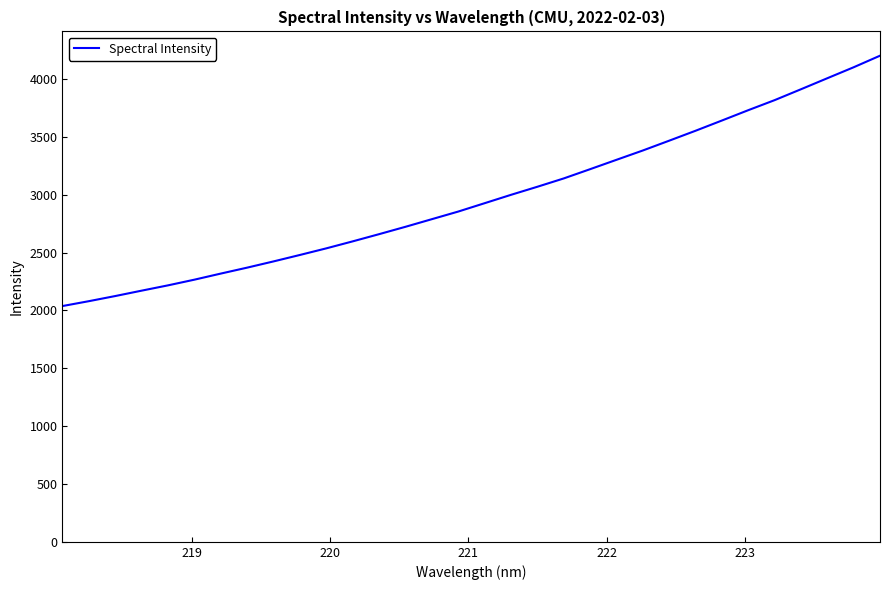

What is the difference between the maximum and minimum values?

2163.4